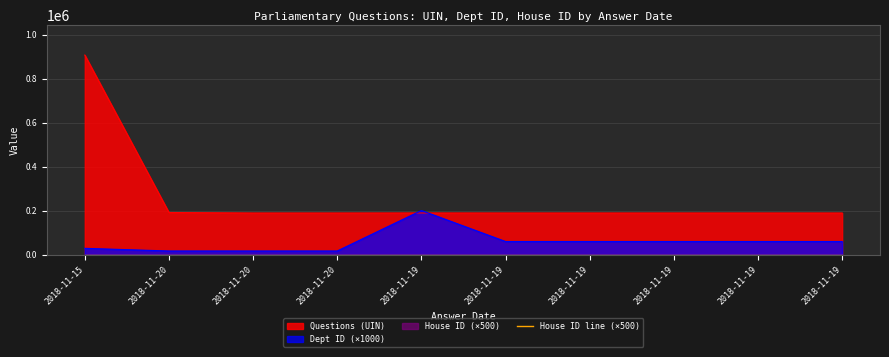

Is it true that Questions (UIN) equals 189835 at 2018-11-19?

True